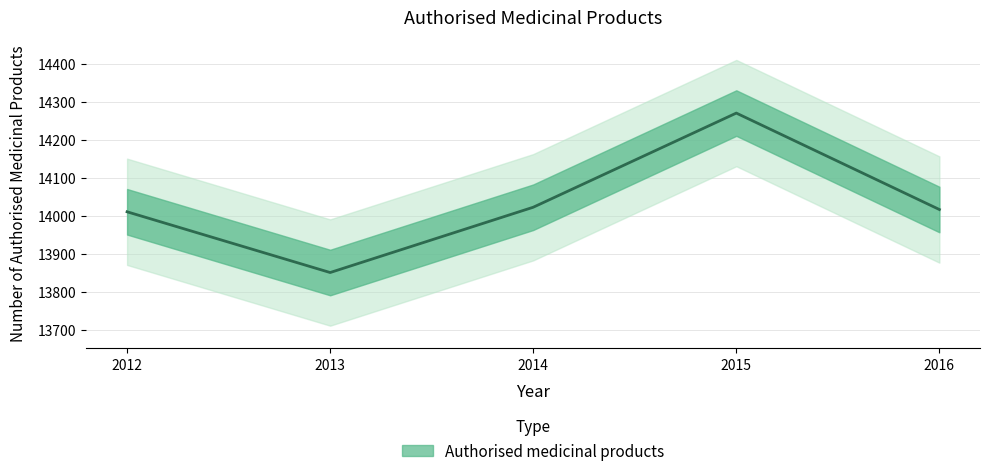

What is the ratio of the value at 2012 to the value at 2014?

1.0